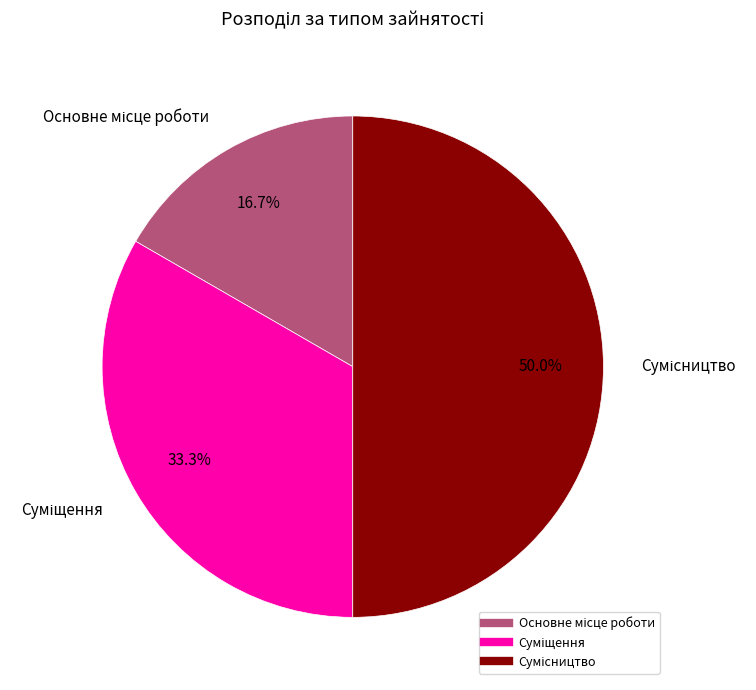

To the nearest percent, what is the difference between the largest and smallest slice percentages?

33%